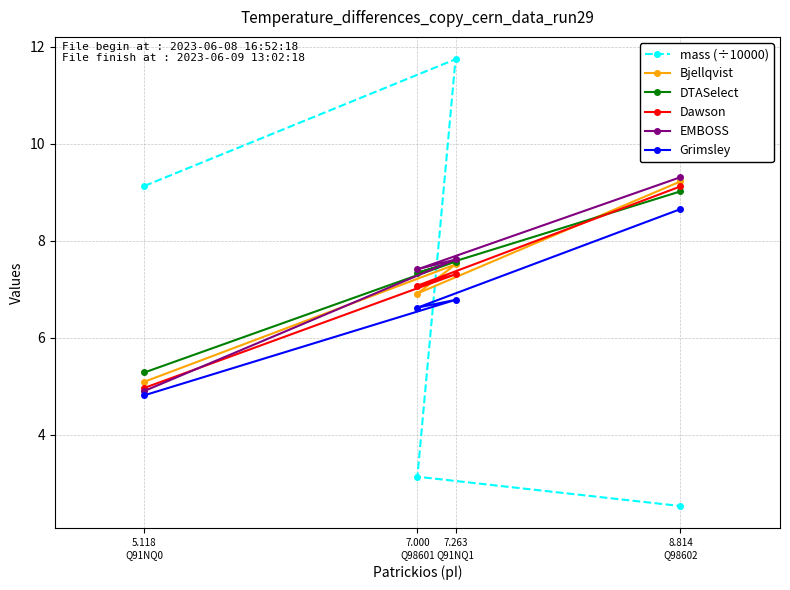

What is the average value of the Bjellqvist series?

7.2